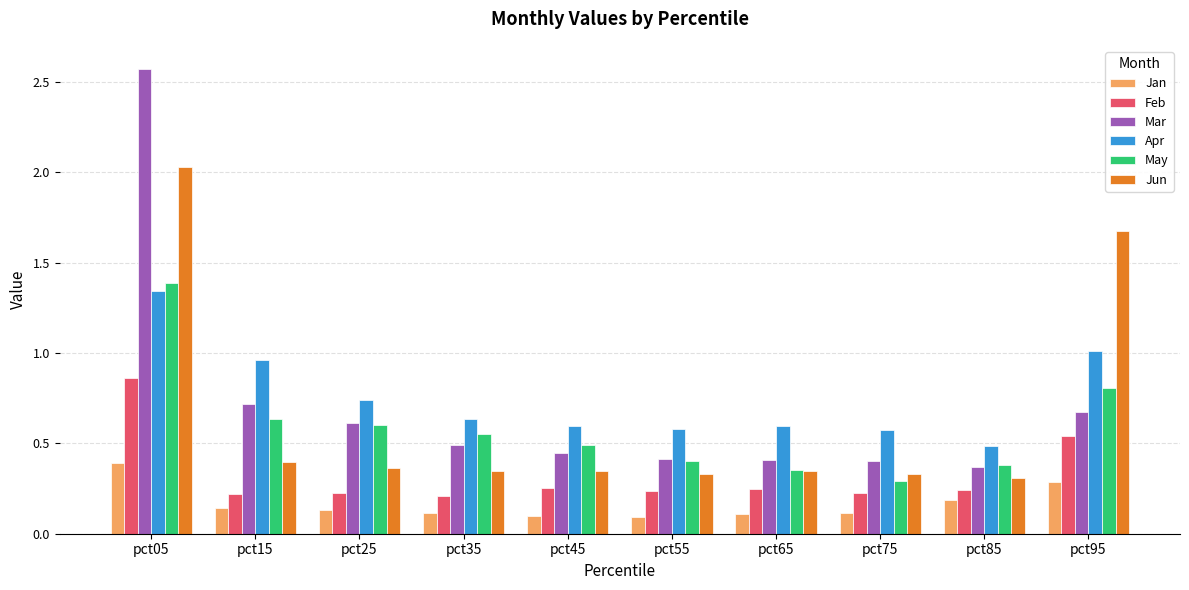

Is it true that Feb equals 0.2 at pct75?

True